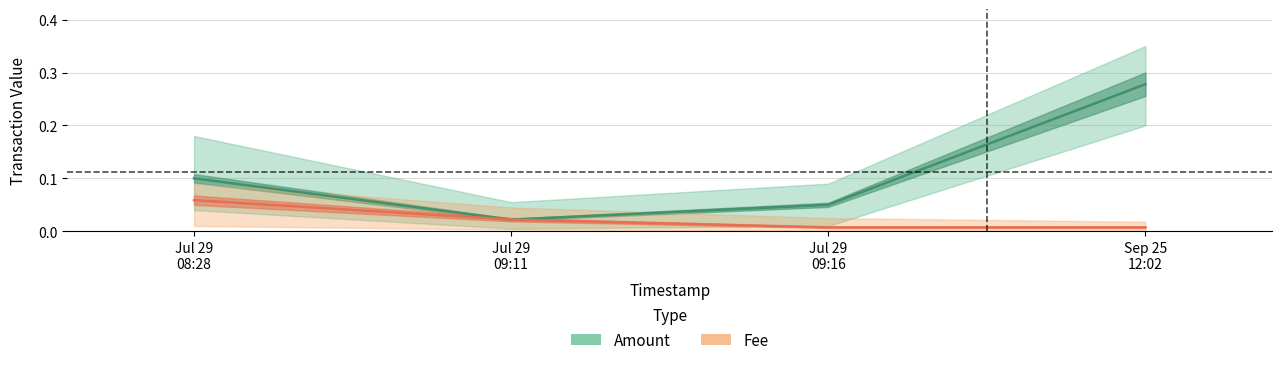

True or false: Amount and Fee cross at least once.

False